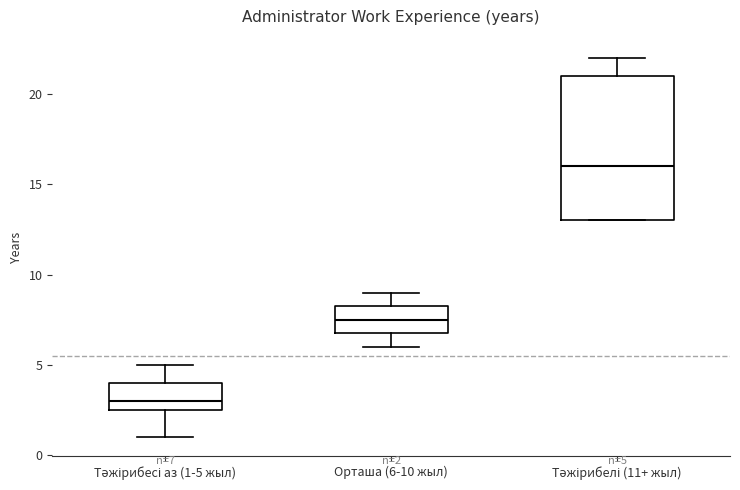

Comparing the boxes themselves (not the whiskers), which one is the tallest?

Тәжірибелі (11+ жыл)